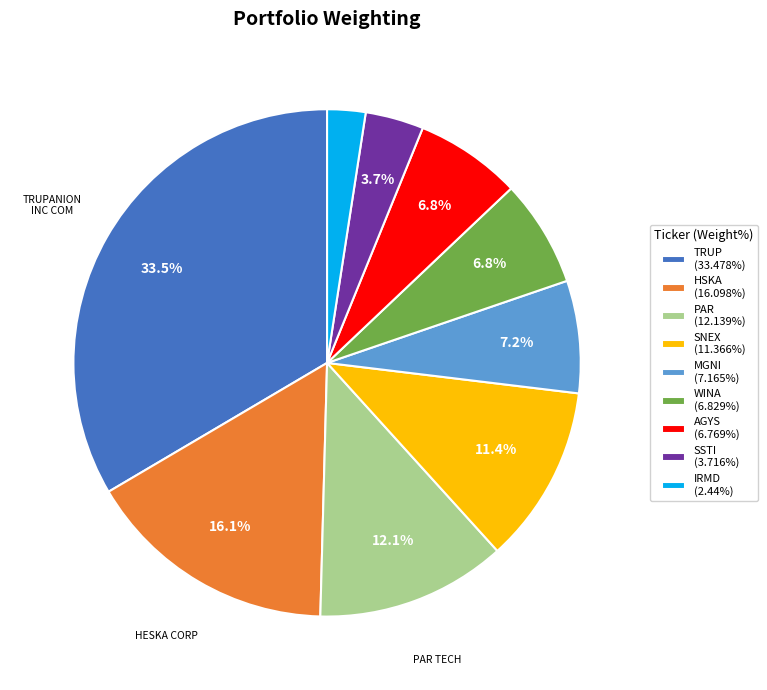

What is the total percentage of WINA (6.829%) and MGNI (7.165%)?

14.0%